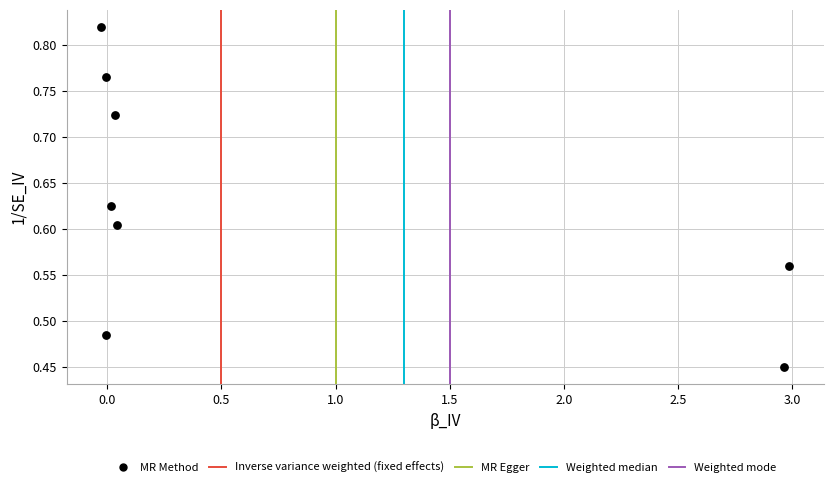

What is the range of Y values (max minus min)?

0.4